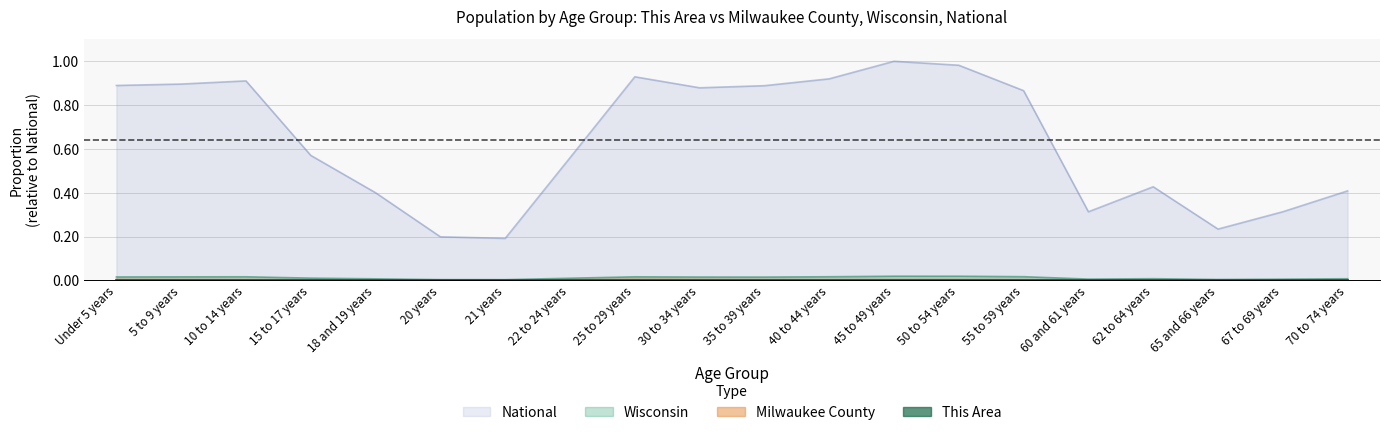

At which category is the sum across all series the highest?

45 to 49 years